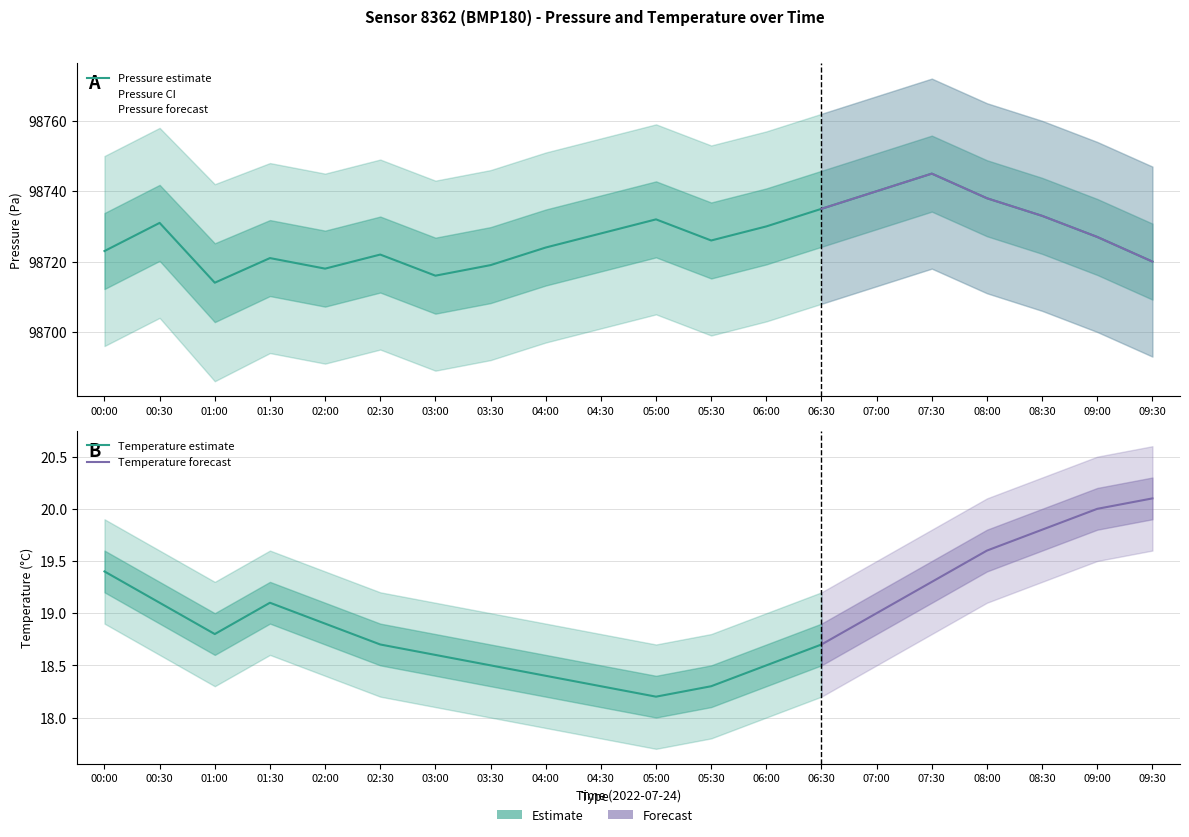

True or false: temperature has more than 1 interior local peaks.

False